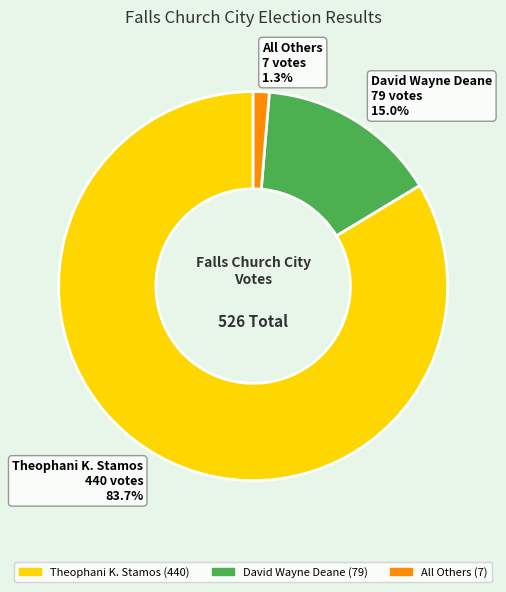

Which slice is the largest?

Theophani K. Stamos